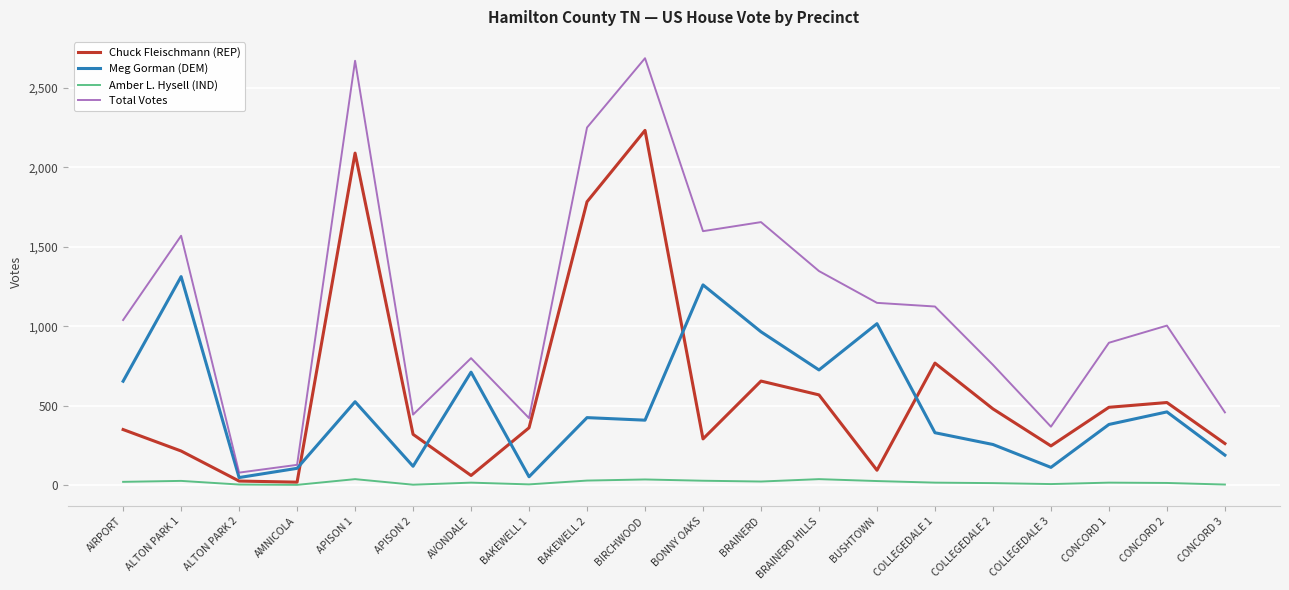

Rank the series at APISON 1 from highest to lowest value.

Total Votes, Chuck Fleischmann (REP), Meg Gorman (DEM), Amber L. Hysell (IND)